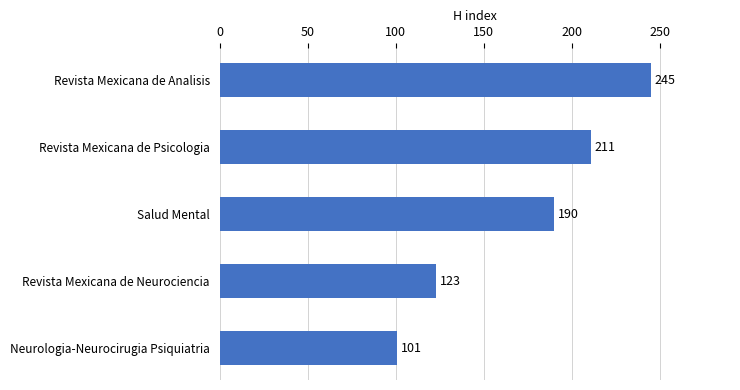

How many bars are there in total?

5